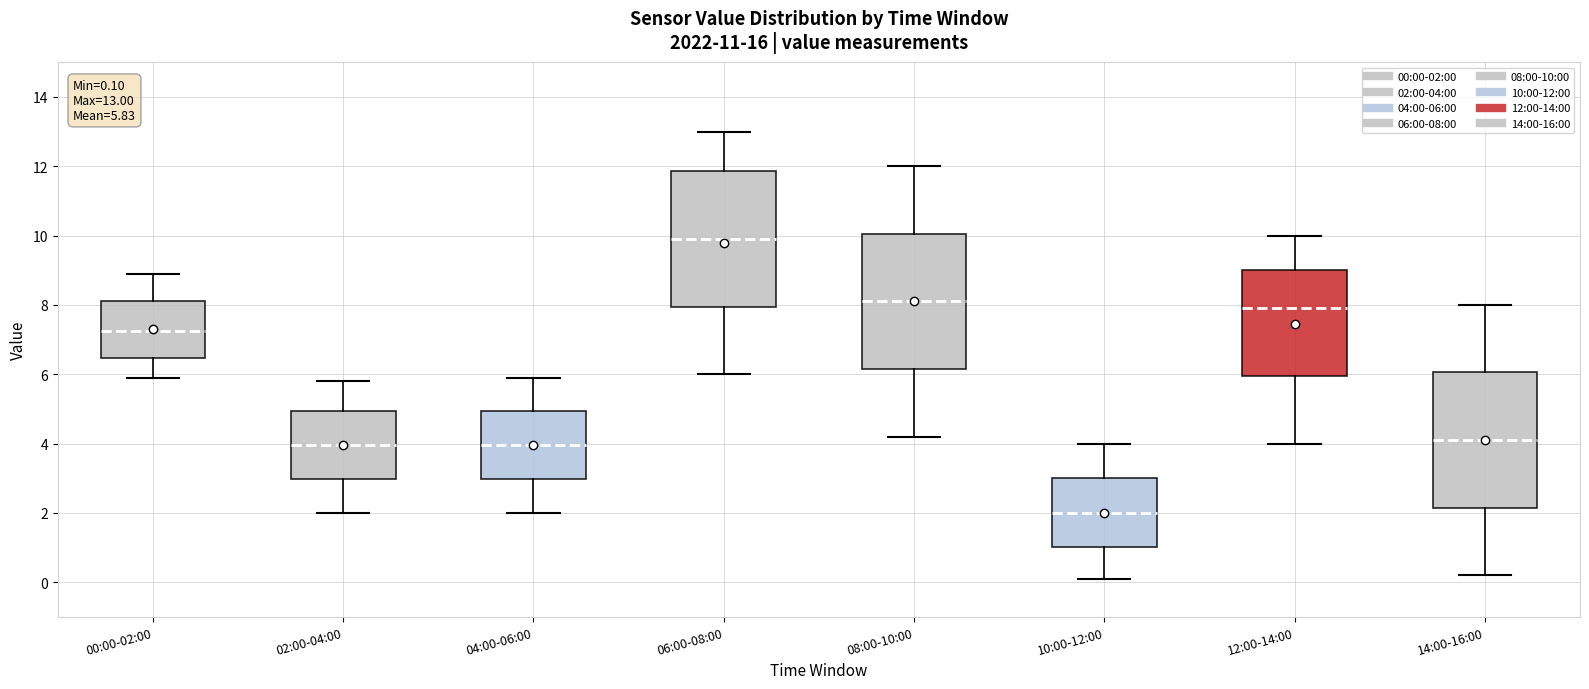

Which box's median line is the highest?

06:00-08:00